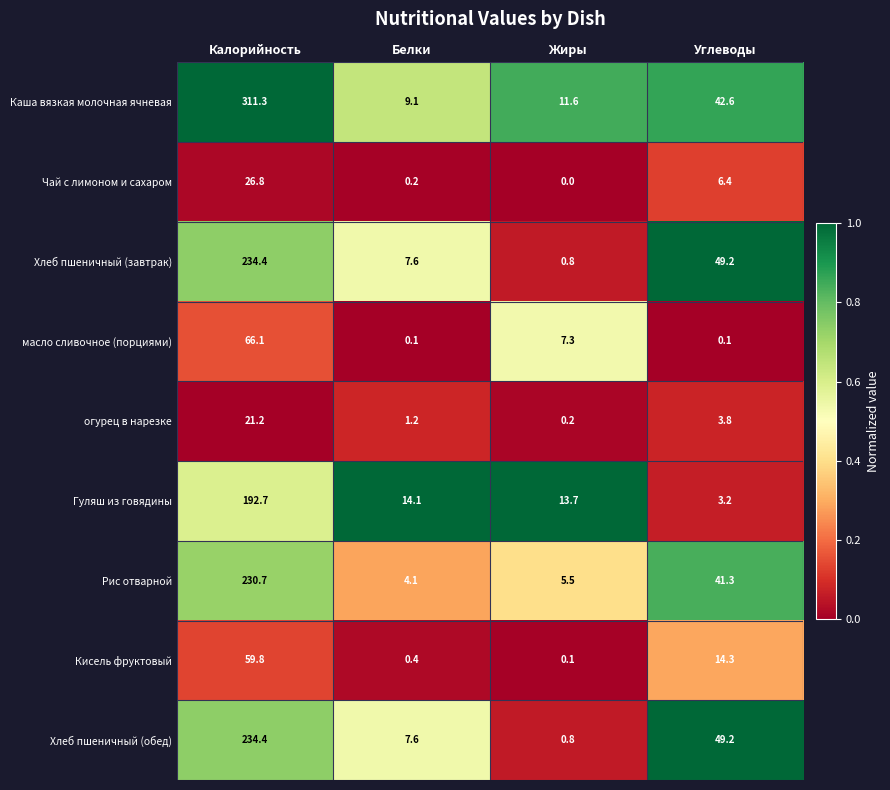

What is the approximate value of Гуляш из говядины at Калорийность?

192.7